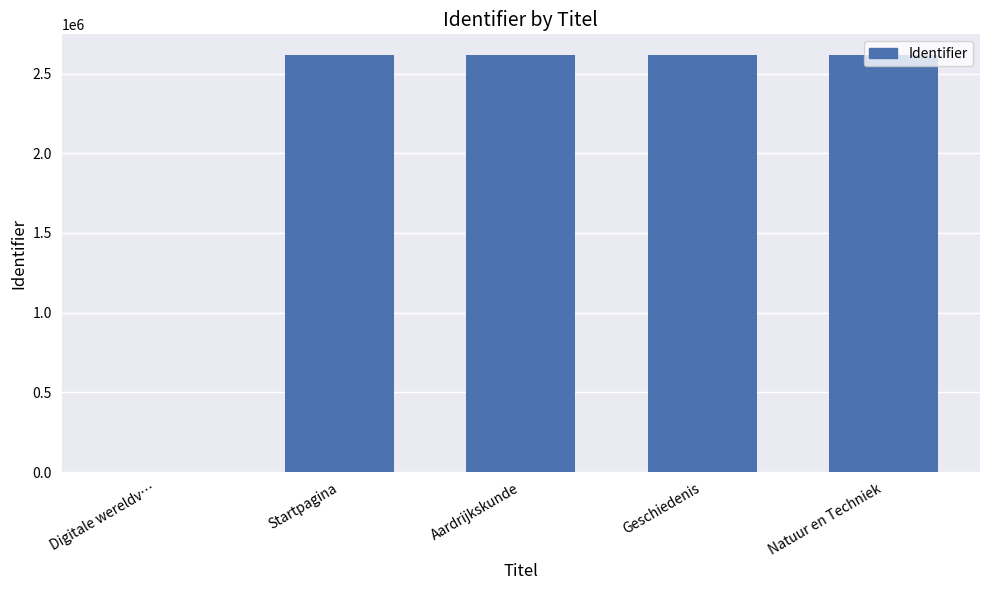

What is the sum of all values?

10462142